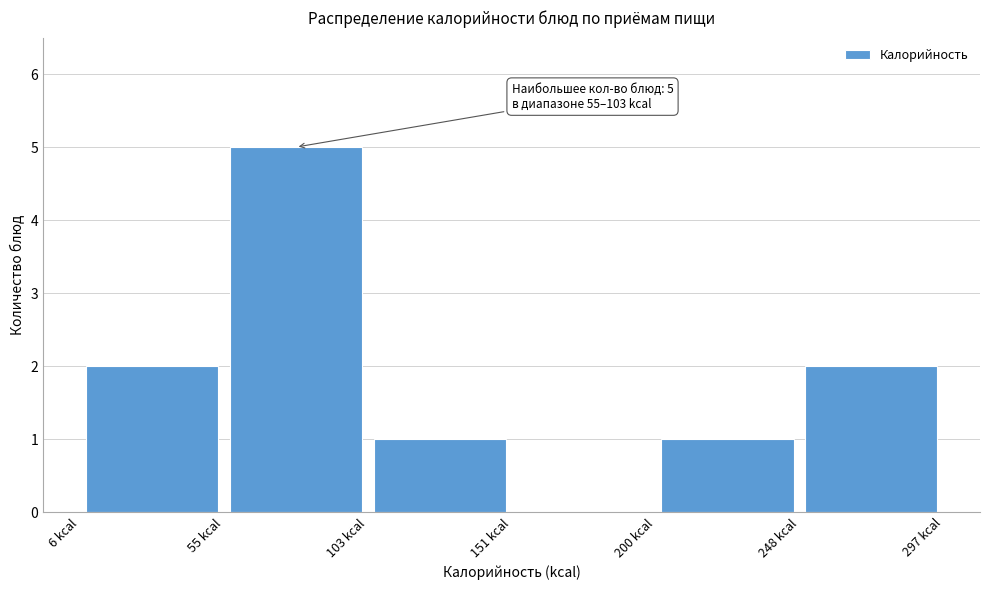

Which range on the x-axis has the tallest bar?

55 to 105